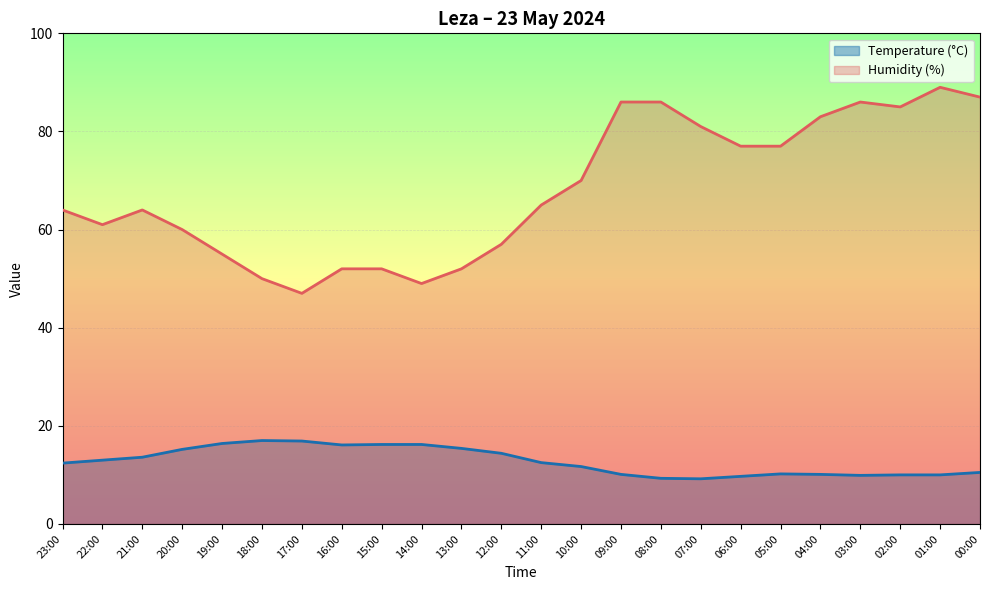

Where does the Temperature (°C) series first go above 12?

23:00